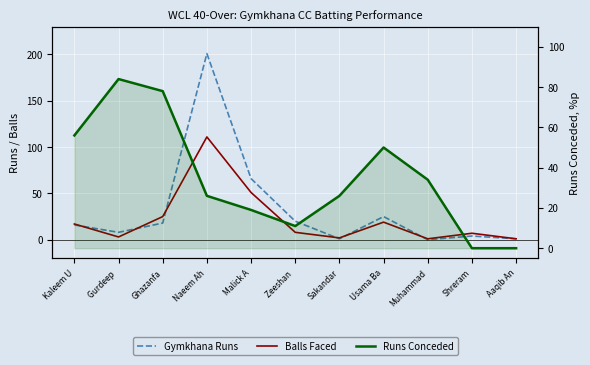

Is the value of Gymkhana Runs at Aaqib An greater than the value of Balls Faced at Naeem Ah?

No